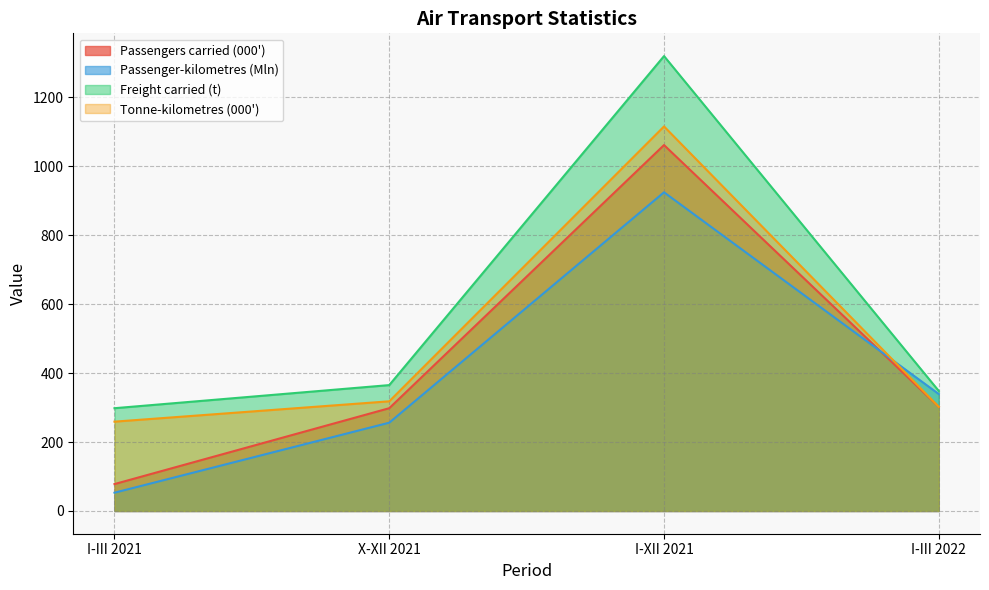

What is the difference between the Freight carried (t) values at X-XII 2021 and I-III 2022?

17